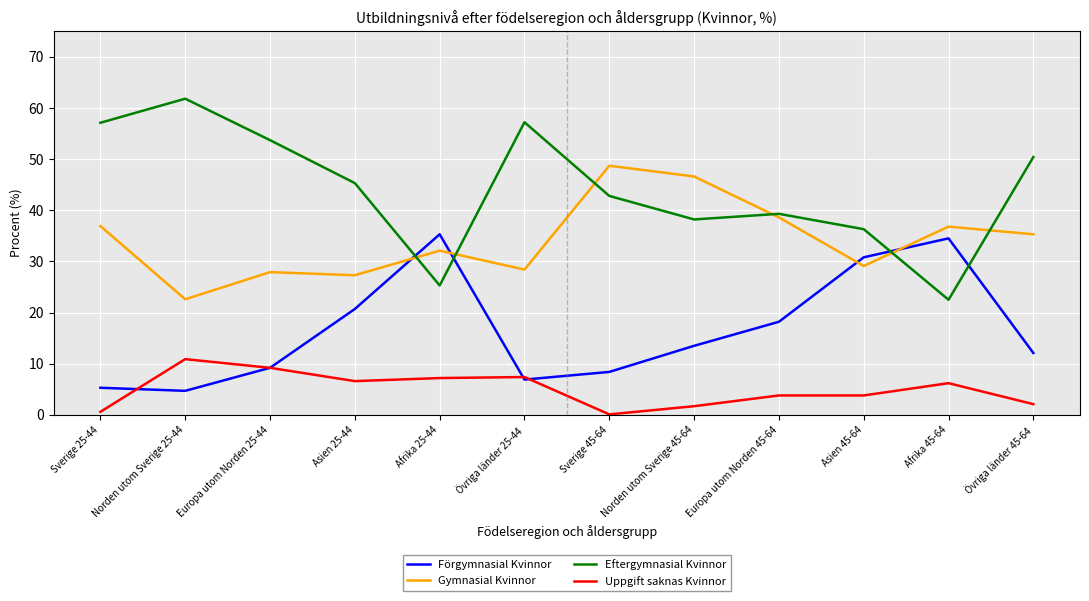

At Afrika 25-44, list the series in order from smallest to largest.

Uppgift saknas Kvinnor, Eftergymnasial Kvinnor, Gymnasial Kvinnor, Förgymnasial Kvinnor